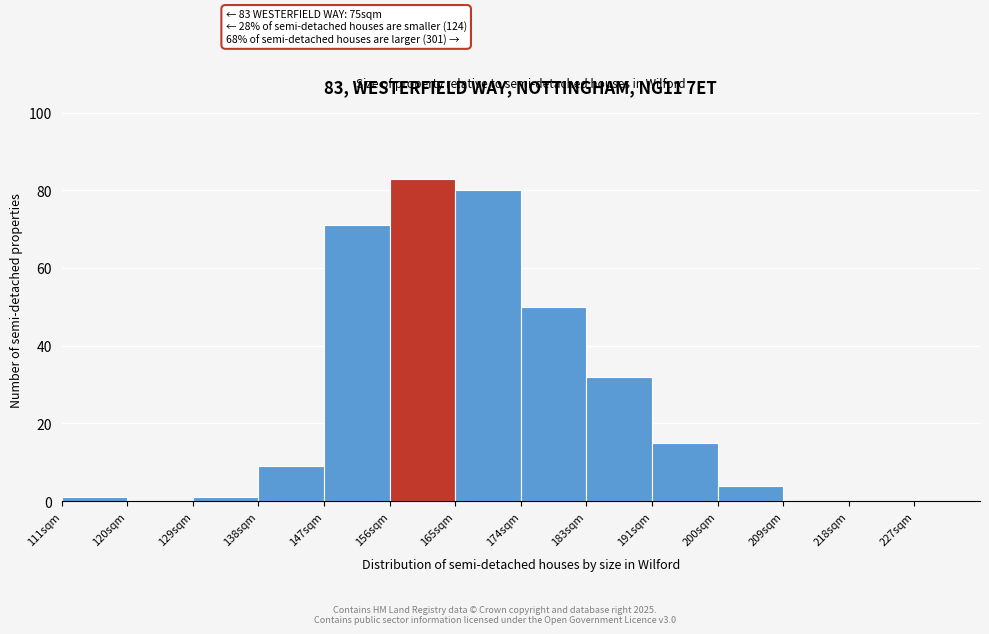

Reading left to right, transcribe all the data shown in this chart.

111sqm=1	120sqm=0	129sqm=1	138sqm=9	147sqm=71	156sqm=83	165sqm=80	174sqm=50	183sqm=32	191sqm=15	200sqm=4	209sqm=0	218sqm=0	227sqm=0